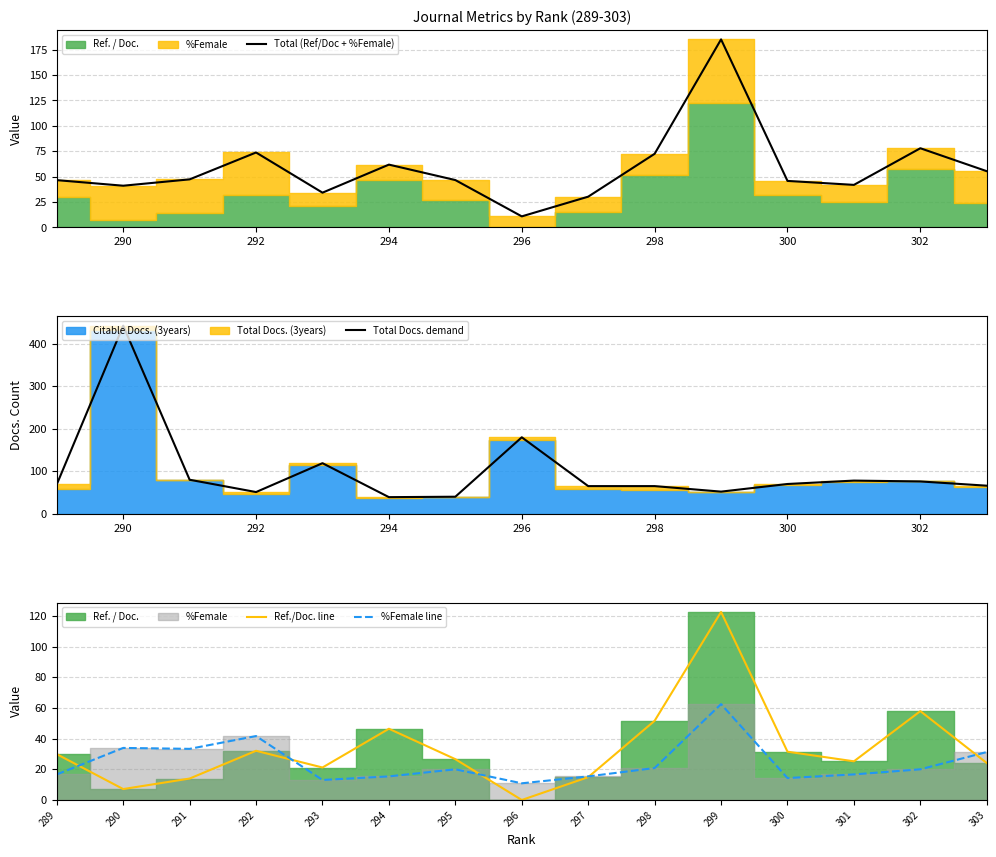

What is the average value of the %Female line series?

24.4